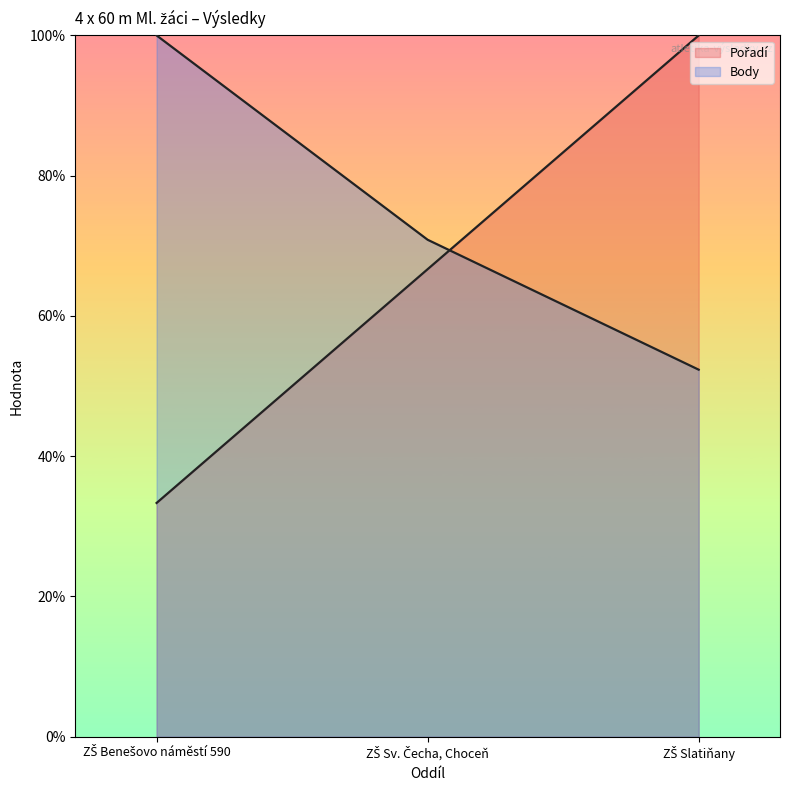

Which series has the largest total across all categories?

Body